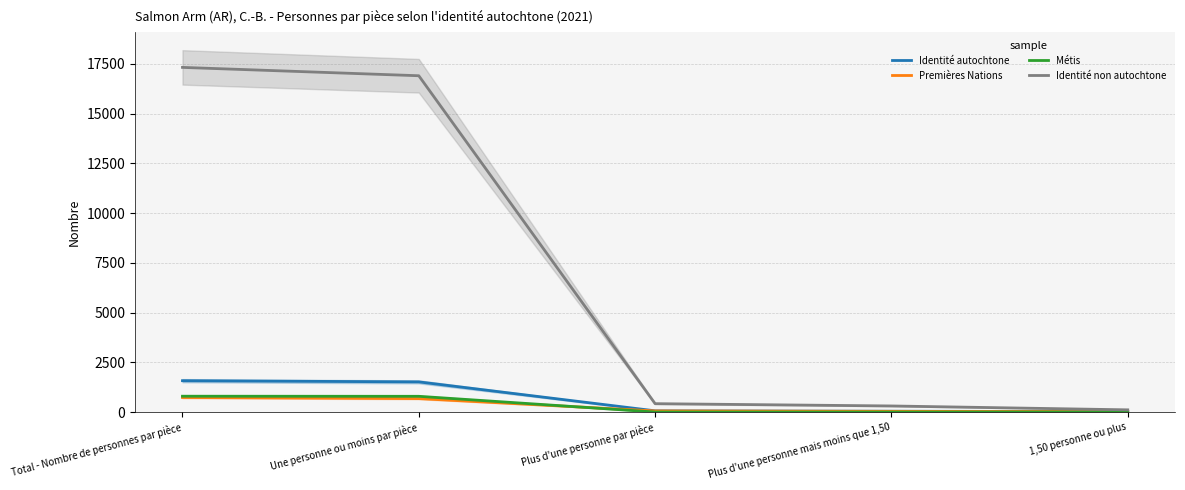

True or false: Métis has a value of 433 at Plus d'une personne par pièce.

False